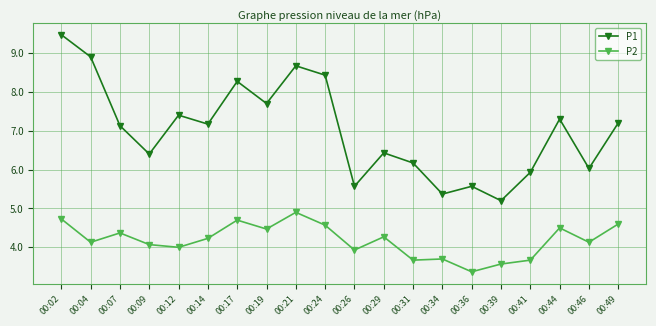

What is the spread (max minus min) of values at 00:19?

3.2